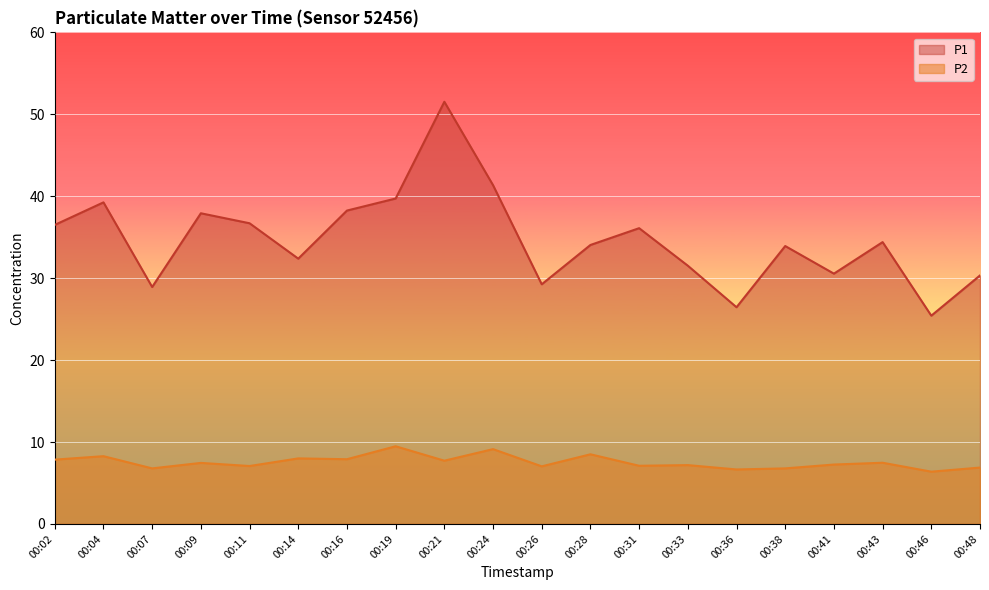

What is the difference between the second highest and second lowest values in the P1 series?

14.9